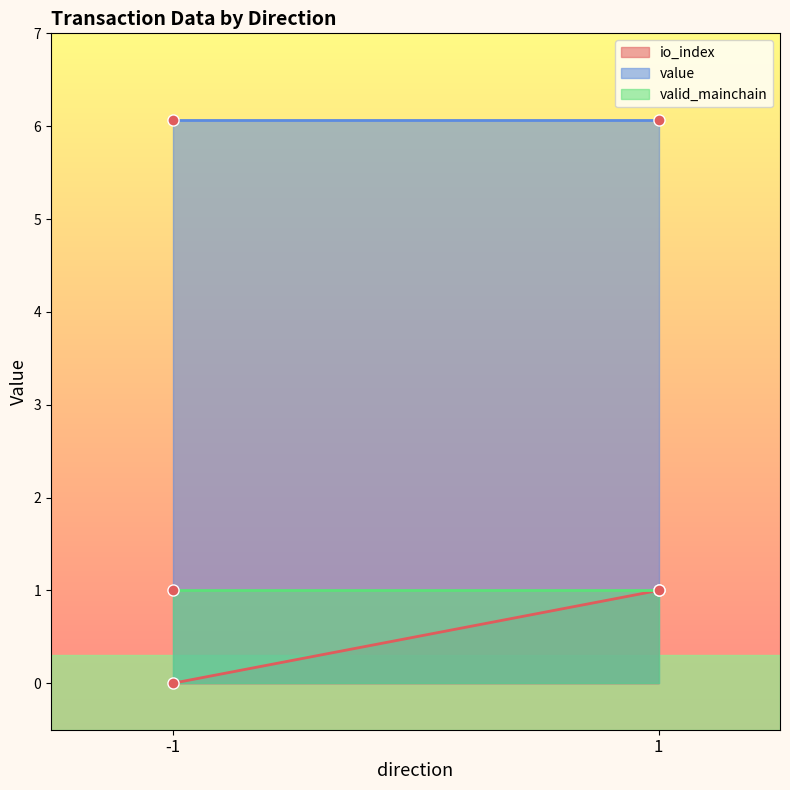

How many lines are shown in the chart?

3